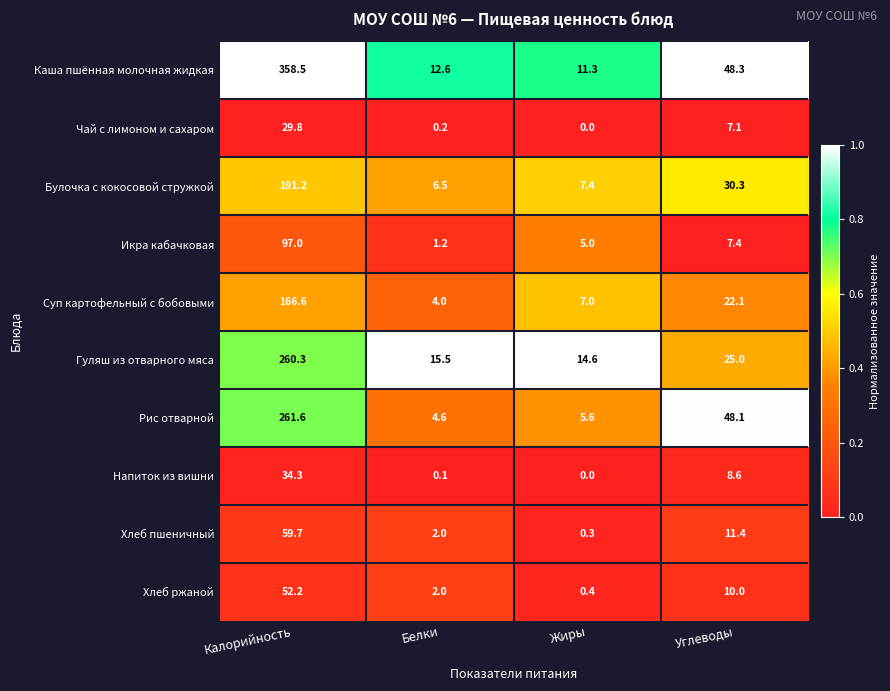

What is the difference between the Хлеб пшеничный values at Углеводы and Калорийность?

48.3